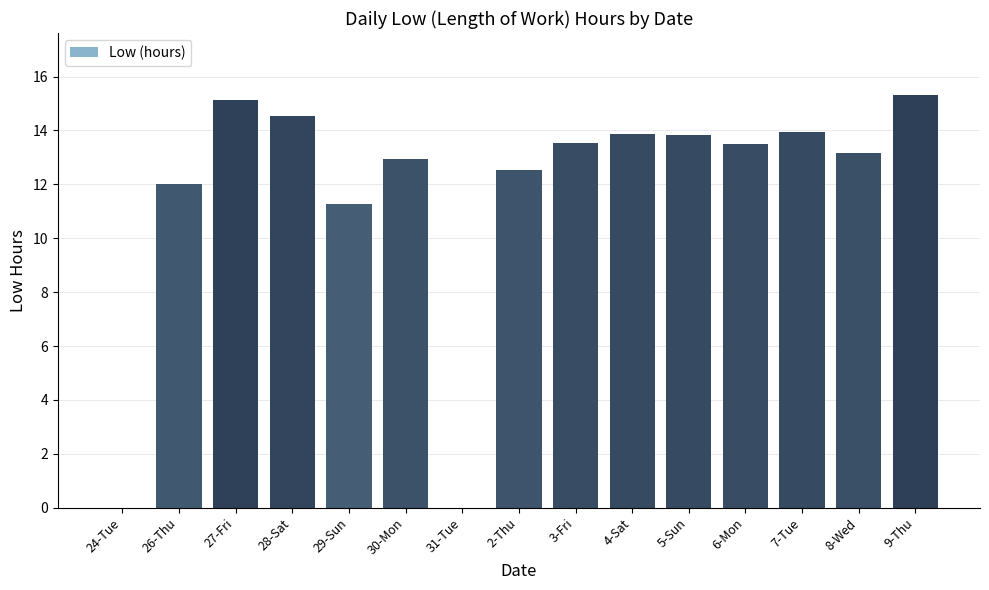

At which label is the value closest to 7?

29-Sun